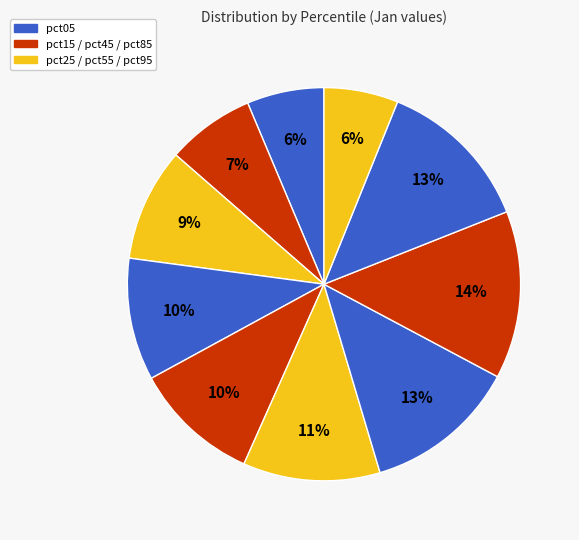

Which slice is the largest?

pct75